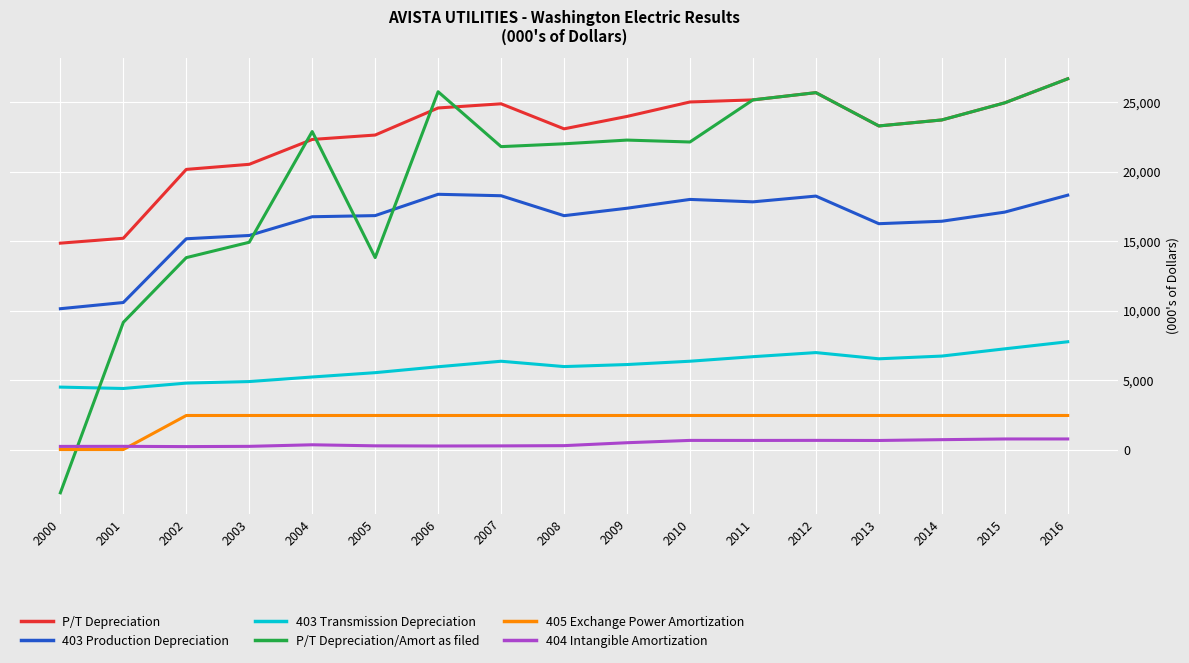

What is the maximum value for 404 Intangible Amortization?

761